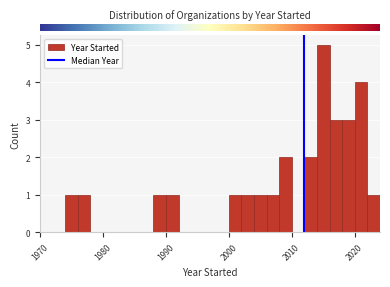

Around what value on the x-axis is the tallest bar? Give the approximate position of its centre, as read against the axis.

2015